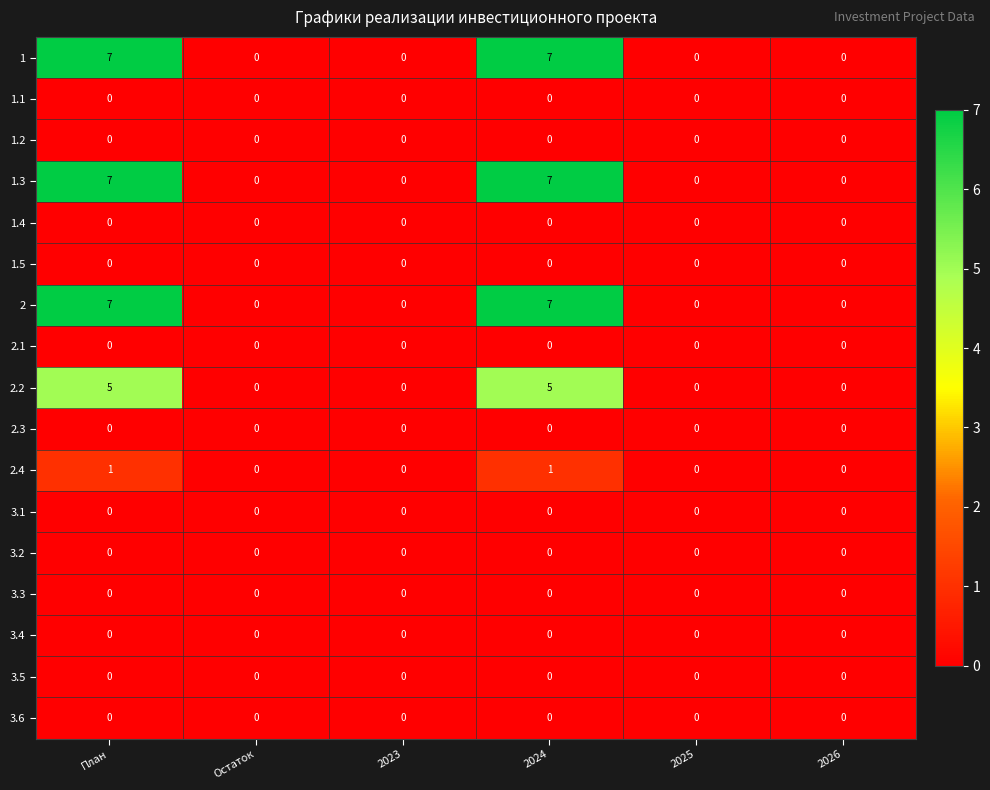

True or false: 3.6 has a value of 0 at 2025.

True